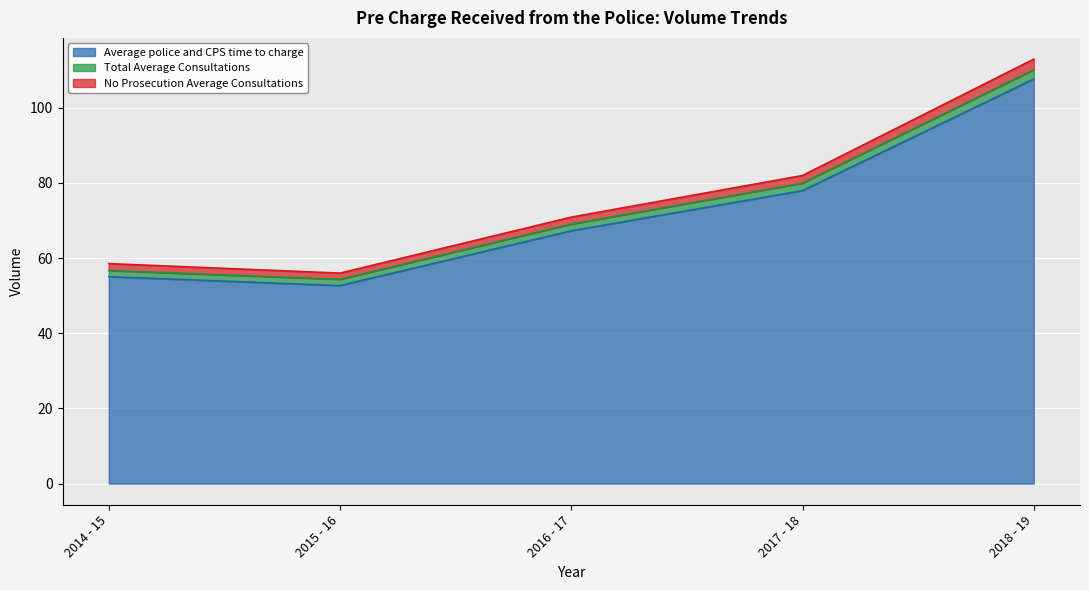

What is the label of the 5th point from the right?

2014 - 15